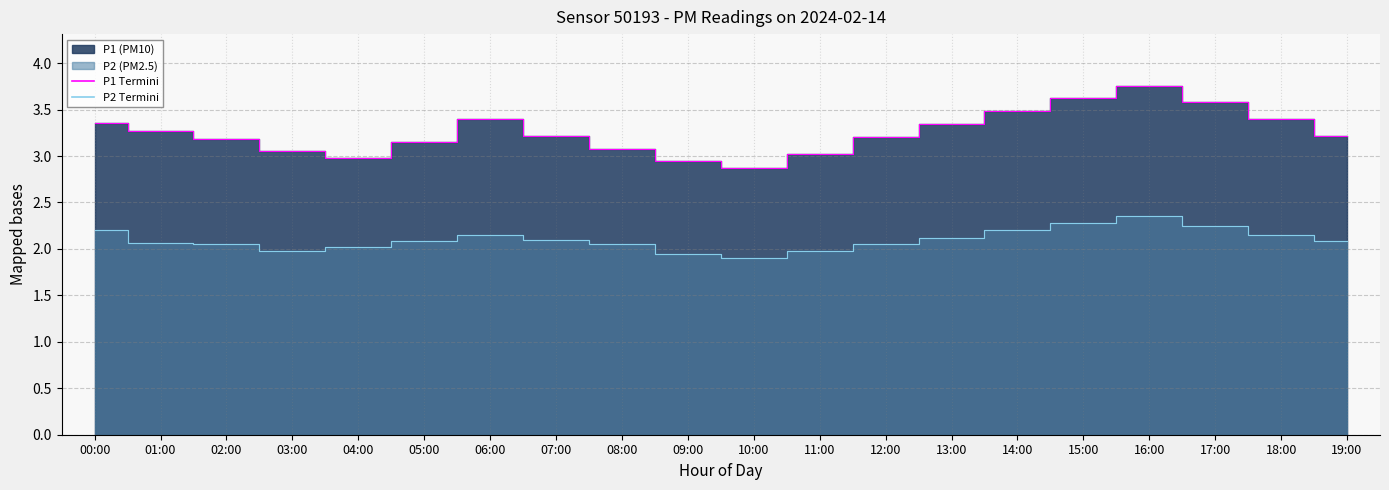

Between 07:00 and 08:00, which series saw the biggest shift?

P1 edge